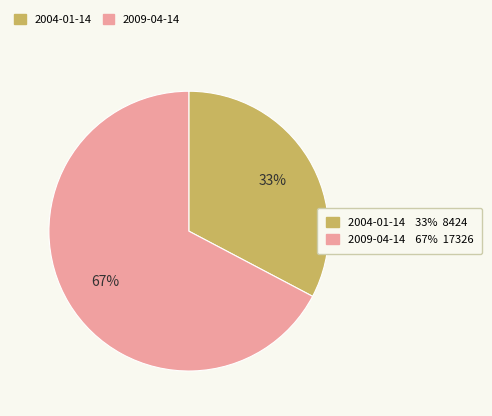

To the nearest percent, what is the average slice percentage?

50%